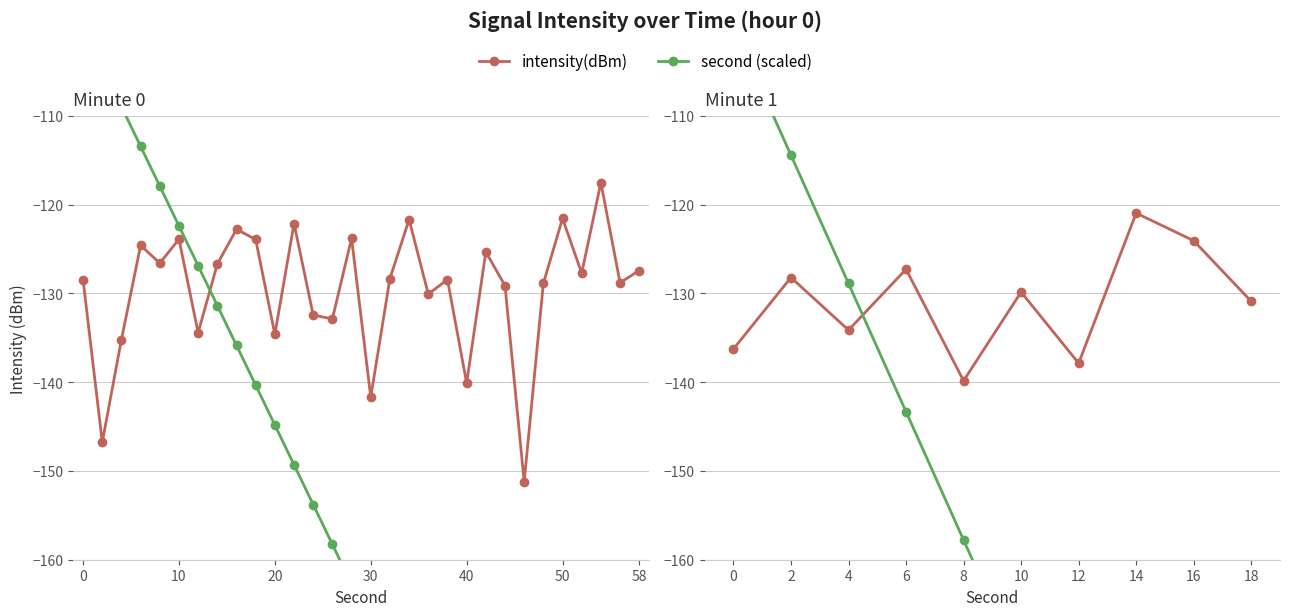

After their last crossing, which series has the higher values: second (scaled) or intensity(dBm)?

intensity(dBm)